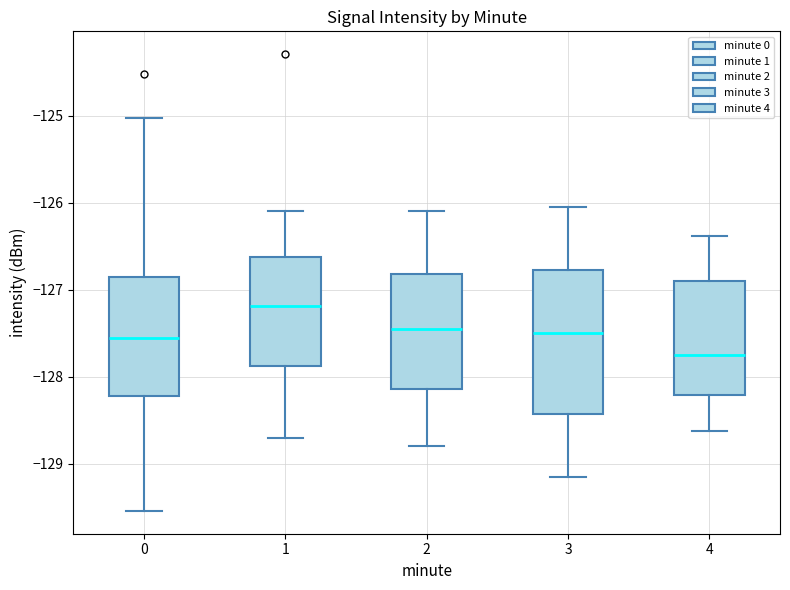

Reading left to right, transcribe this box plot: for each box, give where its median line is, the range the box spans, and where its two whiskers end, as read against the y-axis. The values are not printed on the chart, so give them approximately, as read against the axis.

0: median -127.6, box -128.2 to -126.9, whiskers -129.5 to -125.0
1: median -127.2, box -127.9 to -126.6, whiskers -128.7 to -126.1
2: median -127.4, box -128.1 to -126.8, whiskers -128.8 to -126.1
3: median -127.5, box -128.4 to -126.8, whiskers -129.1 to -126.0
4: median -127.7, box -128.2 to -126.9, whiskers -128.6 to -126.4